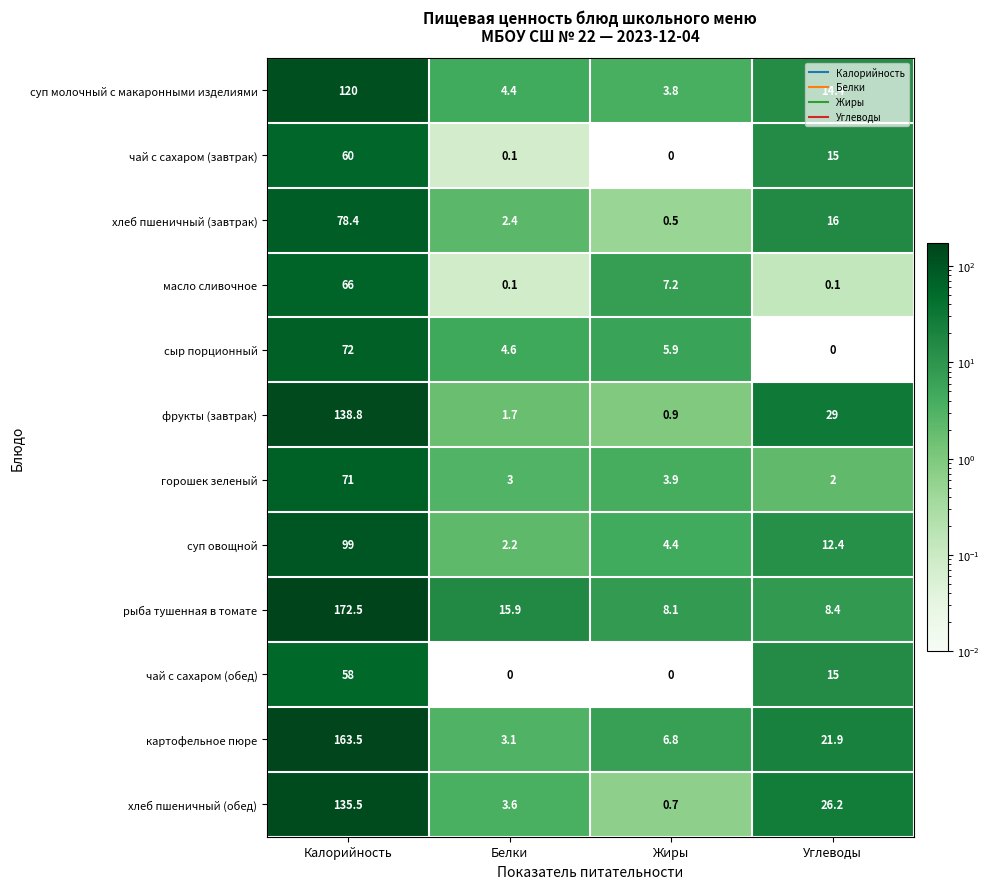

True or false: сыр порционный has a value of 2.3 at Белки.

False